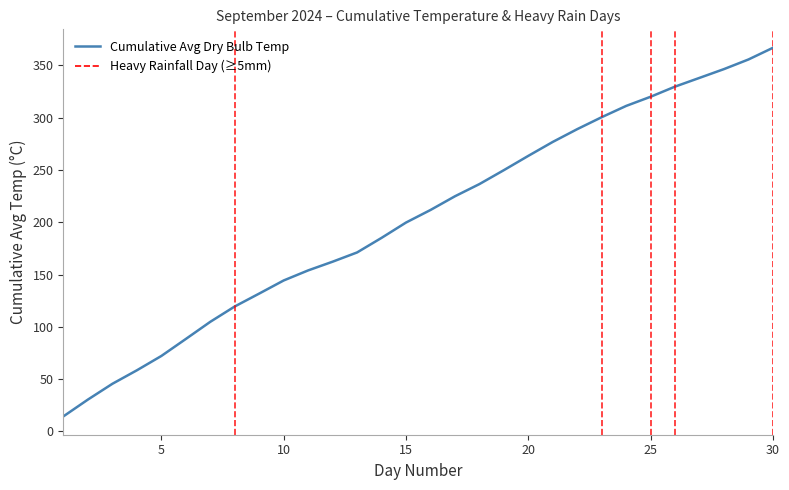

What is the minimum value shown in the chart?

14.4